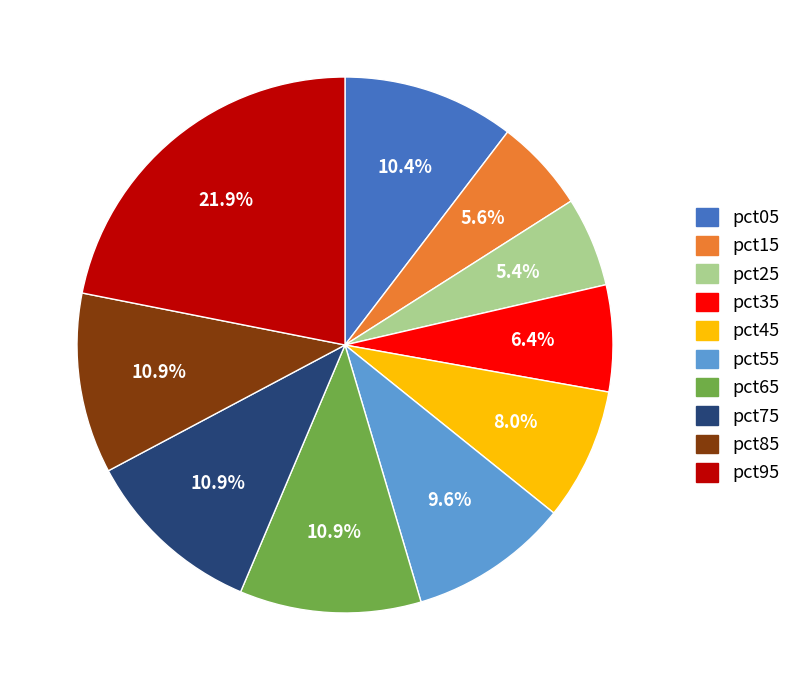

Do pct65 and pct35 together represent more than half of the pie?

No